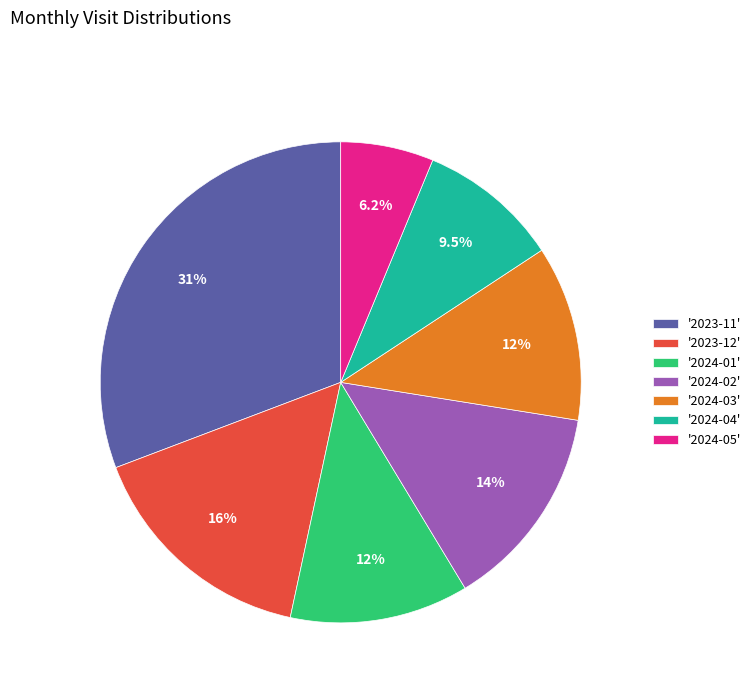

Does any single category account for the majority?

No